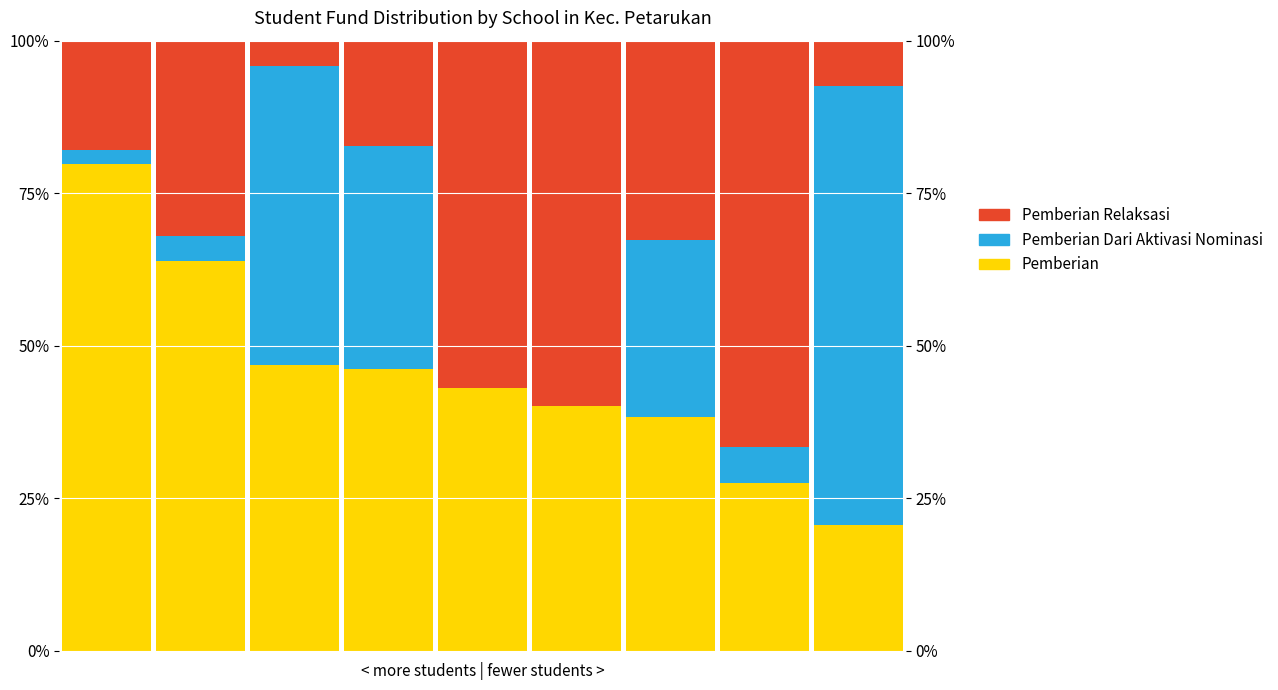

What is the difference between the second highest and minimum values in the Pemberian Relaksasi series?

55.8